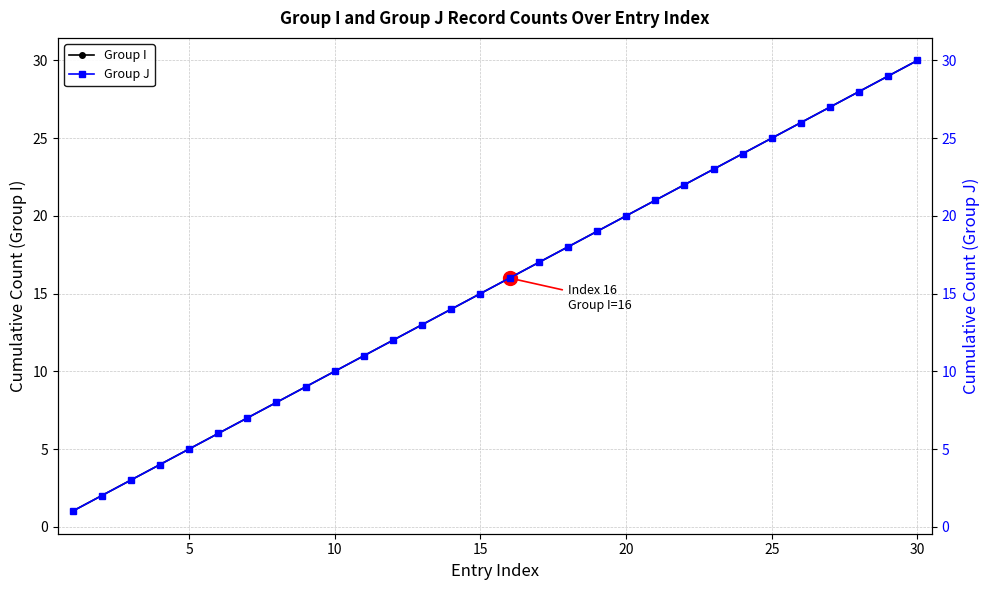

True or false: Group I and Group J cross at least once.

False